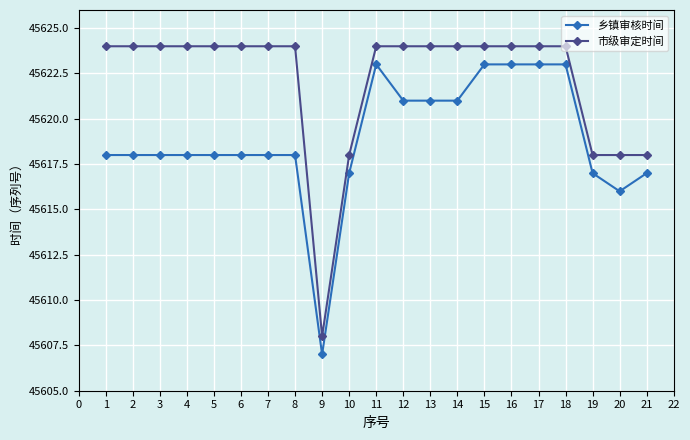

List the series in order of their peak value, highest first.

市级审定时间, 乡镇审核时间